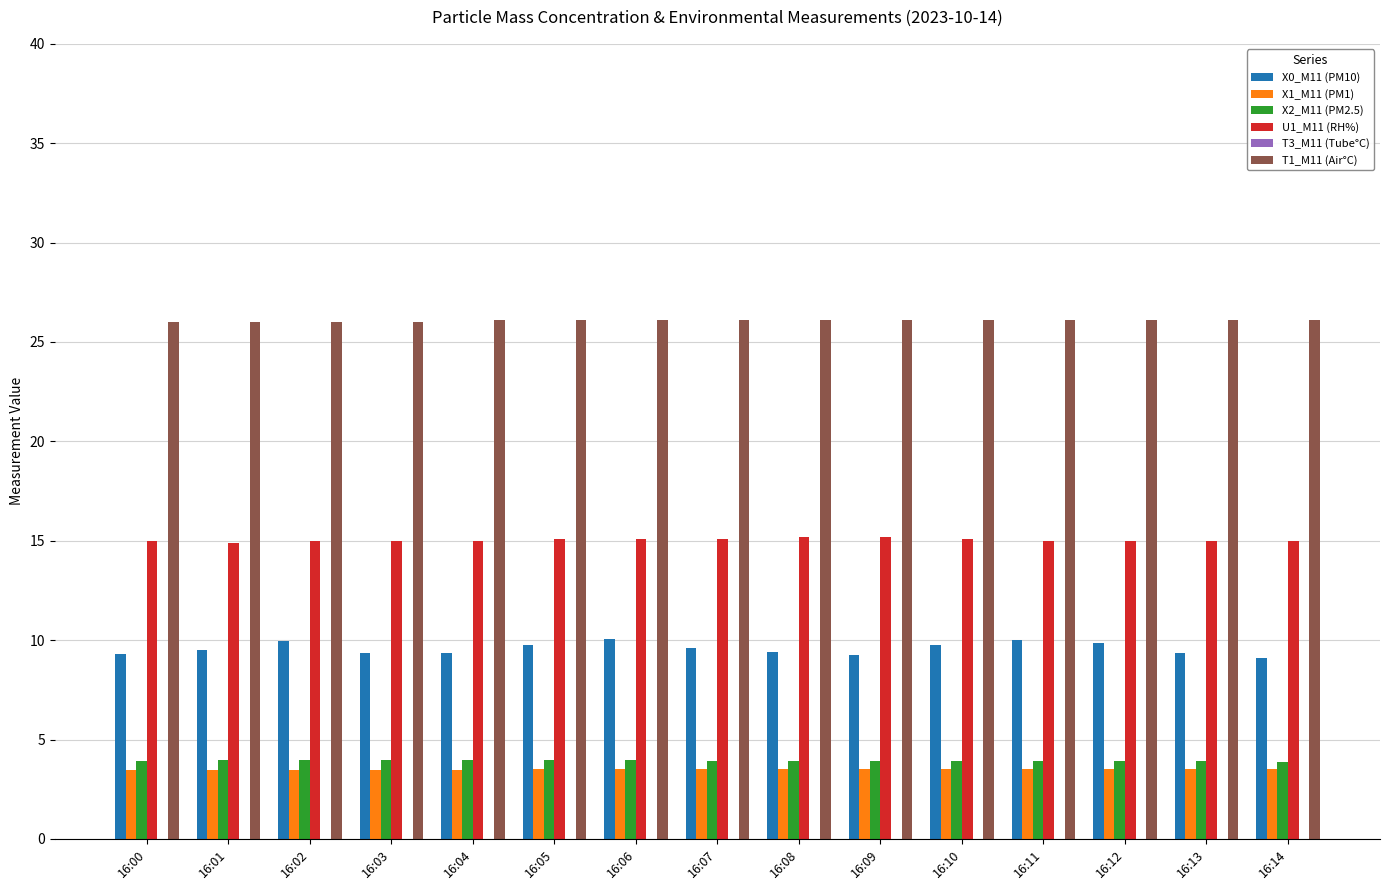

What is the sum of the U1_M11 (RH%) values at 16:02 and 16:11?

30.0